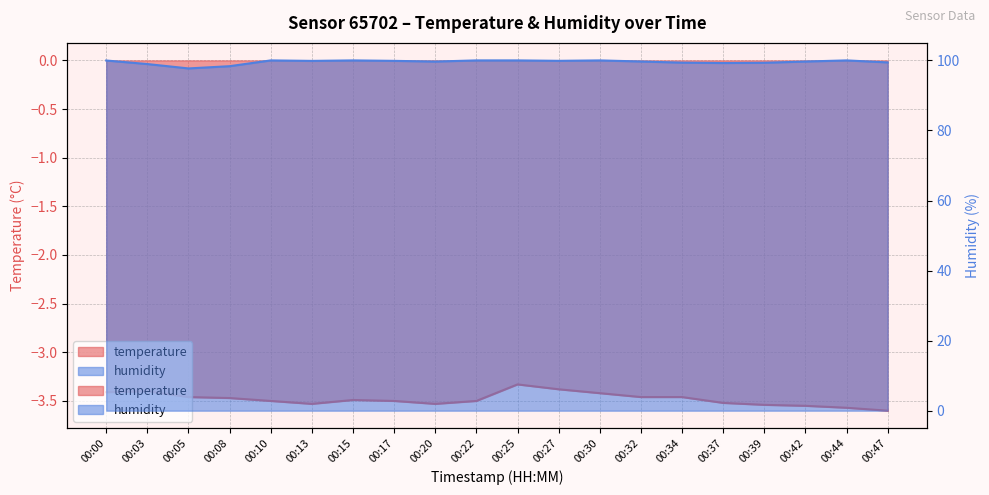

Reading left to right, what are all the values shown in this chart?

temperature: 00:00=-3.4	00:03=-3.4	00:05=-3.5	00:08=-3.5	00:10=-3.5	00:13=-3.5	00:15=-3.5	00:17=-3.5	00:20=-3.5	00:22=-3.5	00:25=-3.3	00:27=-3.4	00:30=-3.4	00:32=-3.5	00:34=-3.5	00:37=-3.5	00:39=-3.5	00:42=-3.5	00:44=-3.6	00:47=-3.6
humidity: 00:00=100.0	00:03=99.0	00:05=97.7	00:08=98.3	00:10=100.0	00:13=99.9	00:15=100.0	00:17=99.9	00:20=99.7	00:22=100.0	00:25=100.0	00:27=99.9	00:30=100.0	00:32=99.7	00:34=99.4	00:37=99.2	00:39=99.3	00:42=99.7	00:44=100.0	00:47=99.4